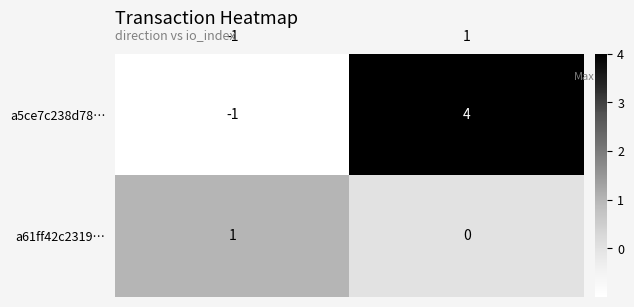

What is the sum of all a5ce7c238d78… values?

3